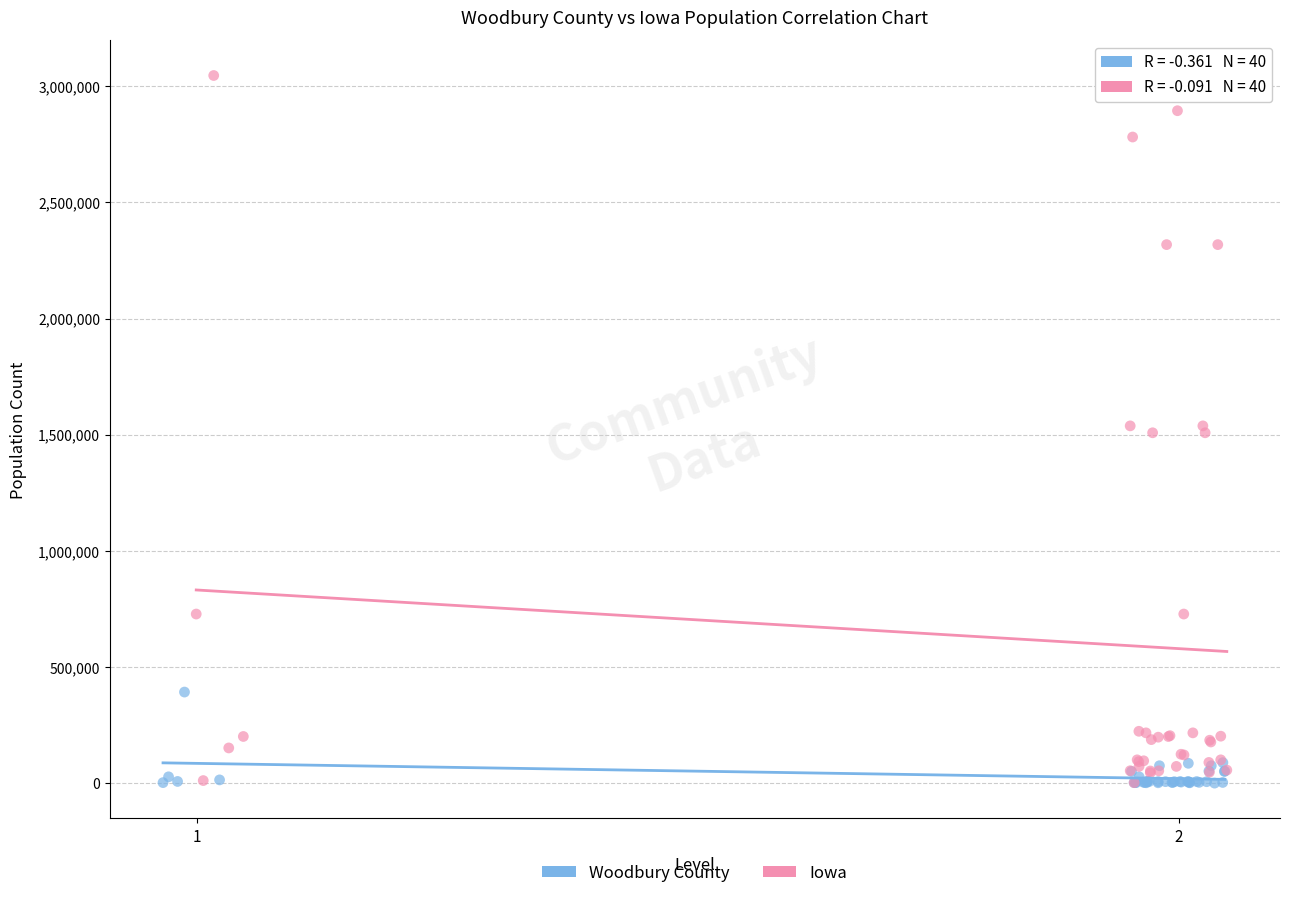

Which series has the largest Y range (max minus min)?

Iowa